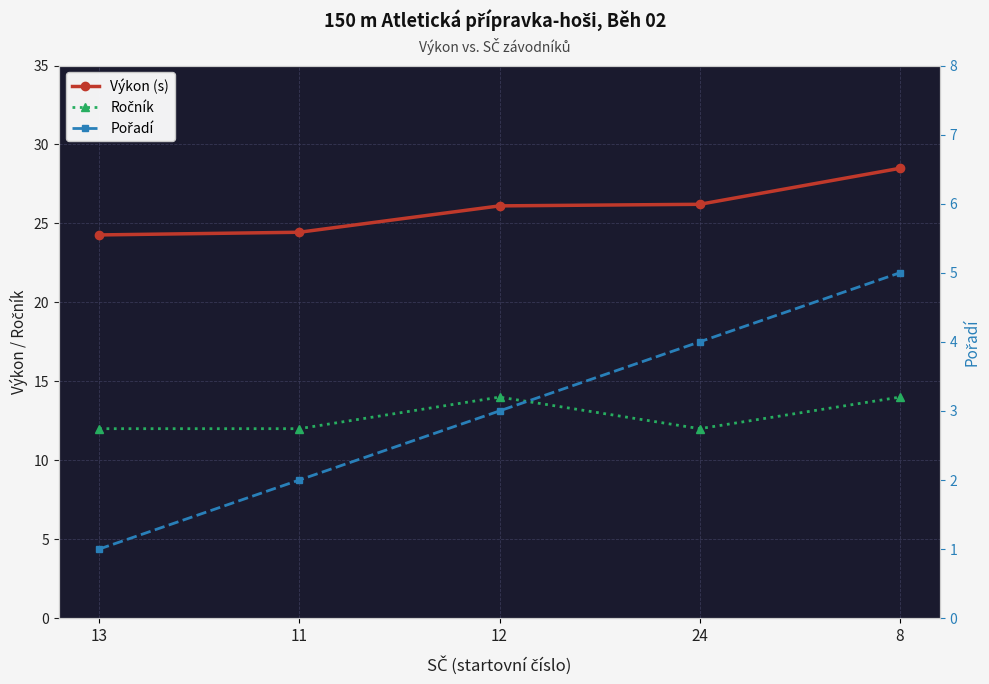

What is the sum of the Výkon (s) values at 13 and 8?

52.8